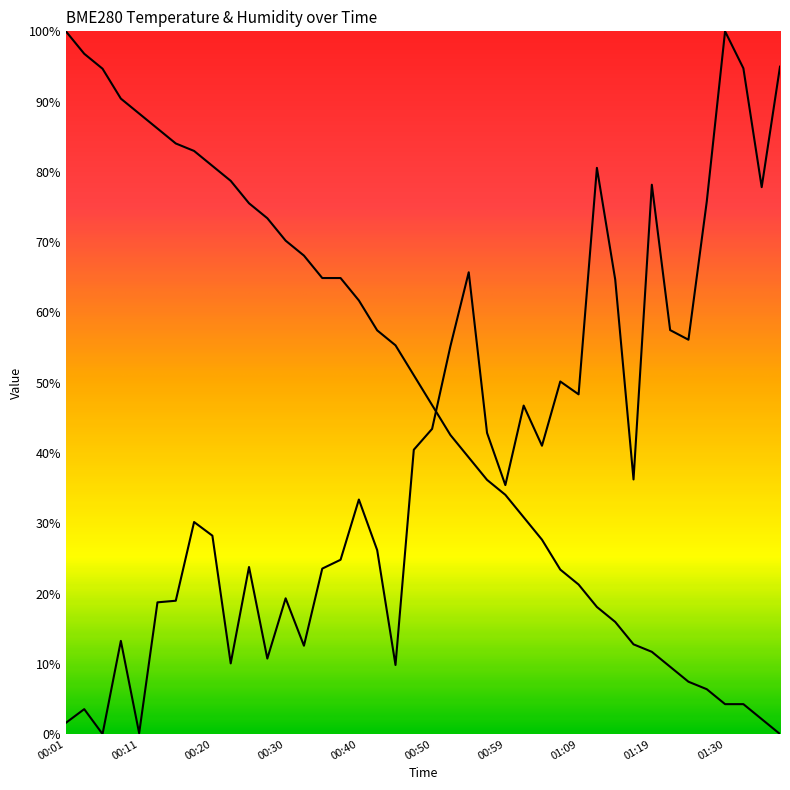

What position from the left is 01:35?

39